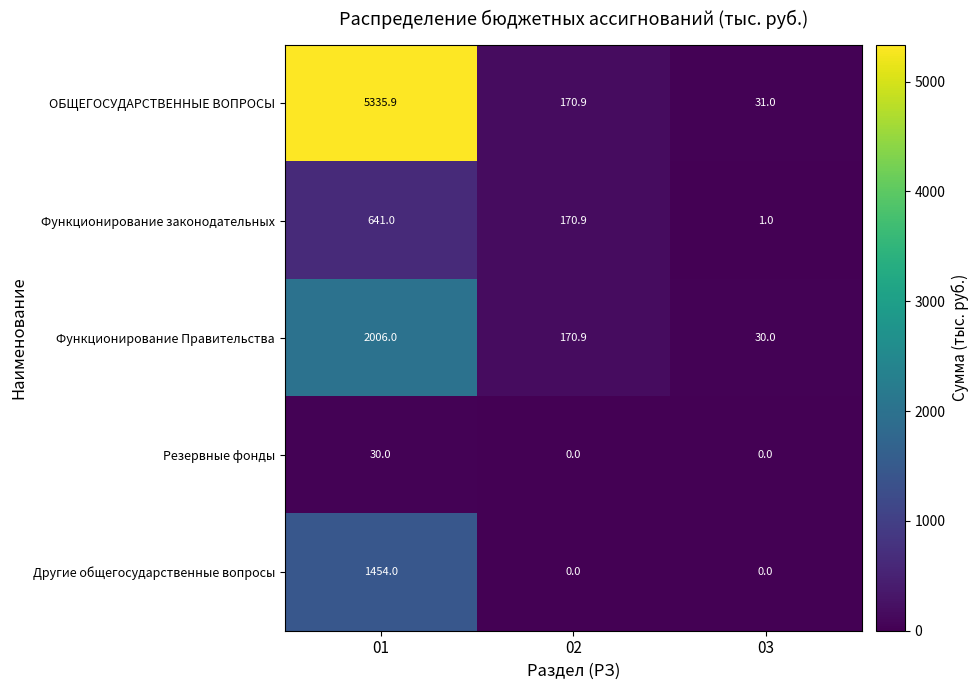

Read the Функционирование Правительства value at 03.

30.0